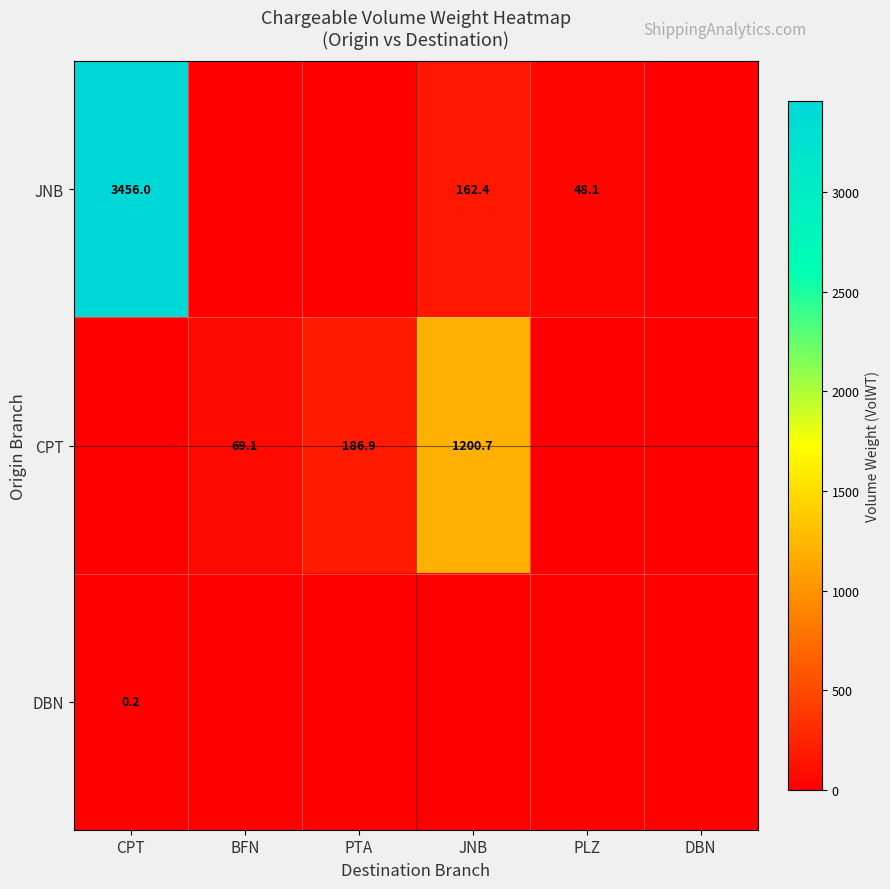

What is the maximum value shown in the chart?

3456.0